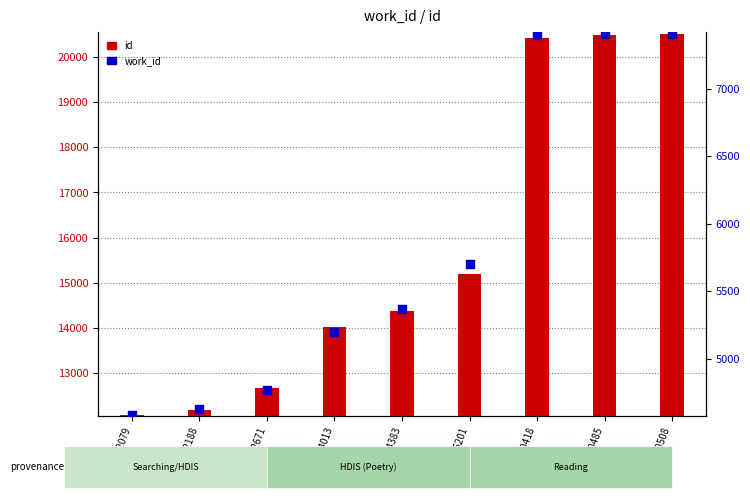

What are all the series names shown in the legend?

id, work_id